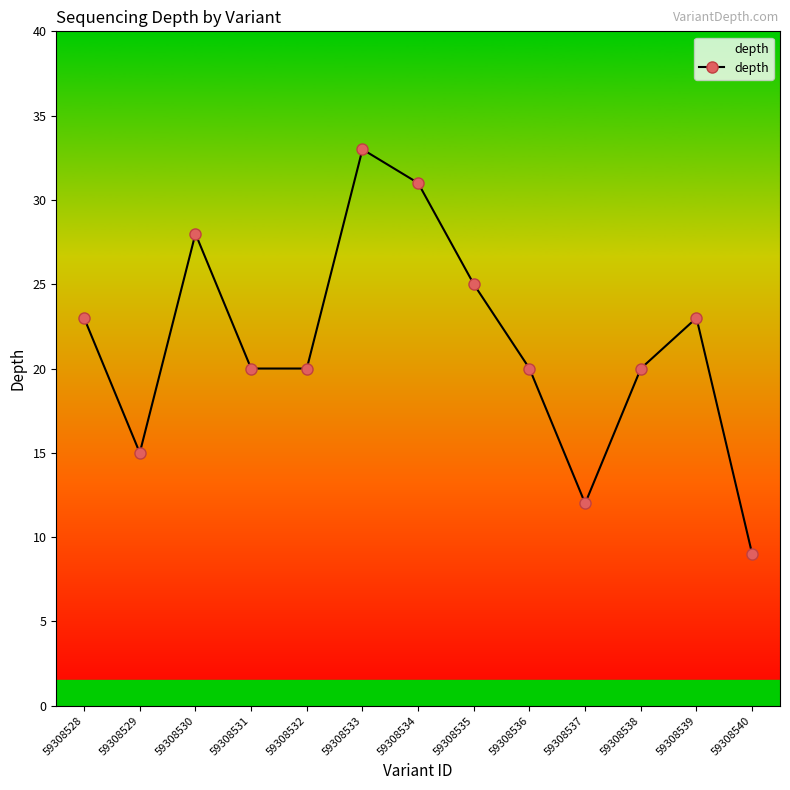

Between 59308528 and 59308536, which is larger?

59308528